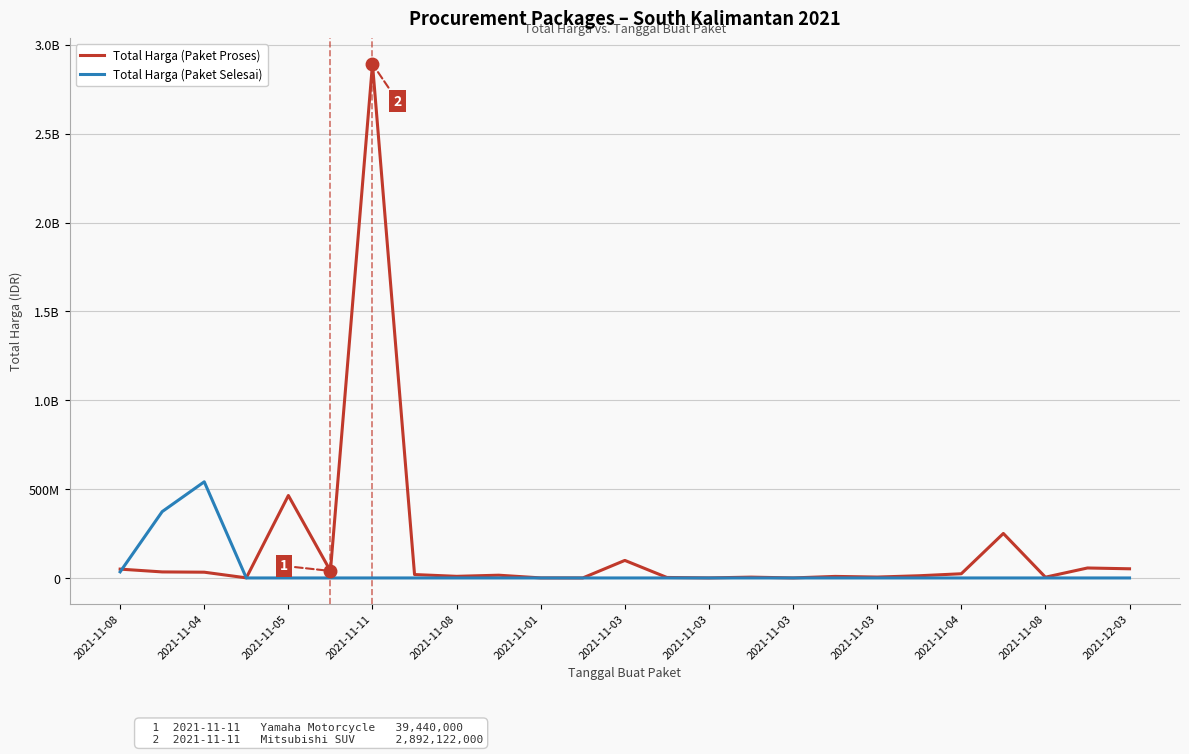

In Total Harga (Paket Proses), how many points are lower than both neighbors (excluding endpoints)?

8